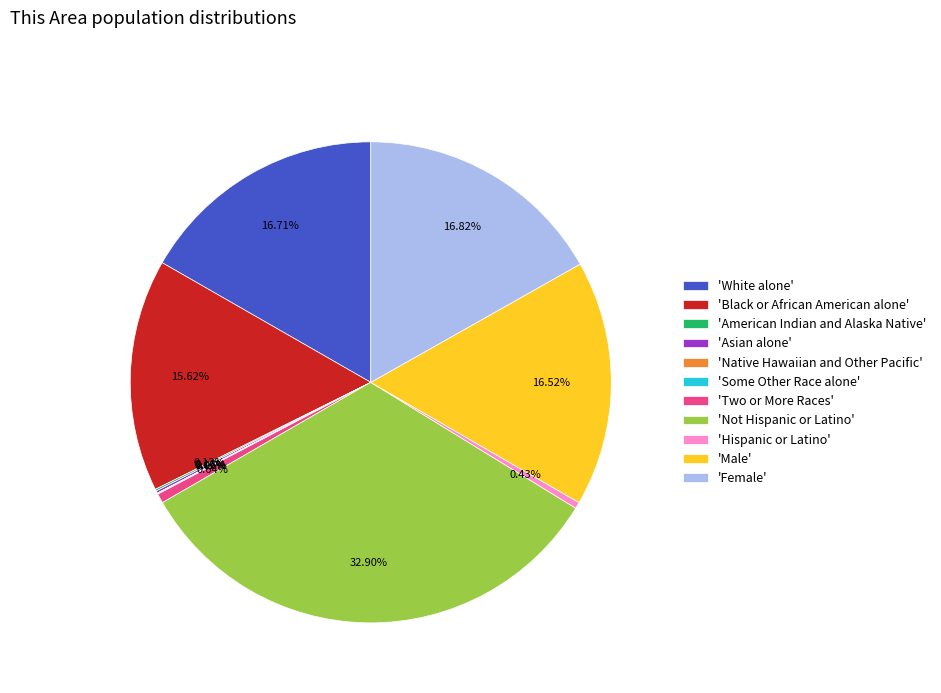

Does any single category account for the majority?

No